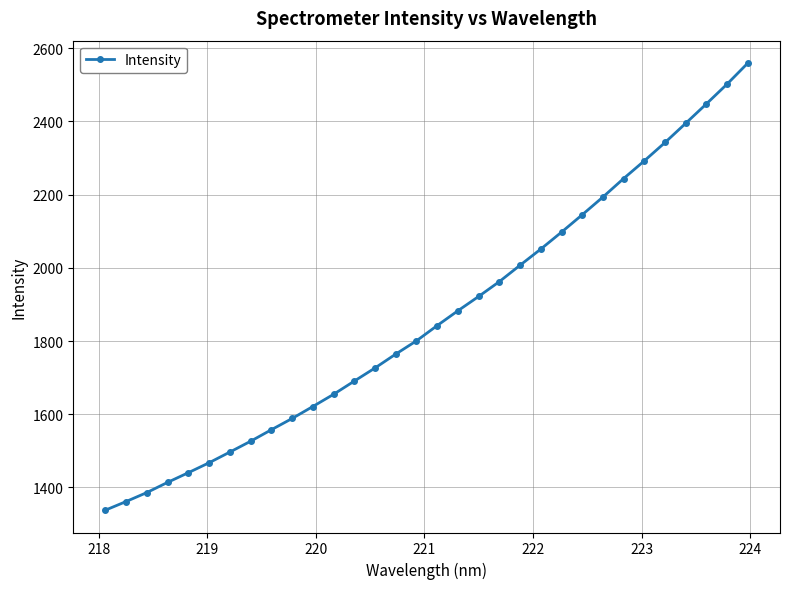

What is the sum of all values?

59722.7